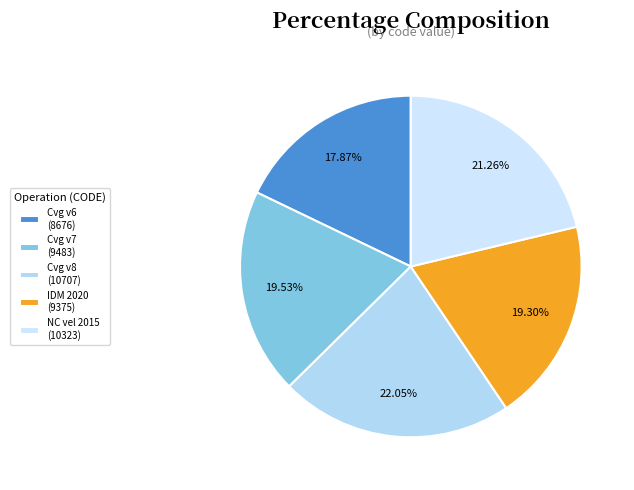

How many segments does this pie chart have?

5